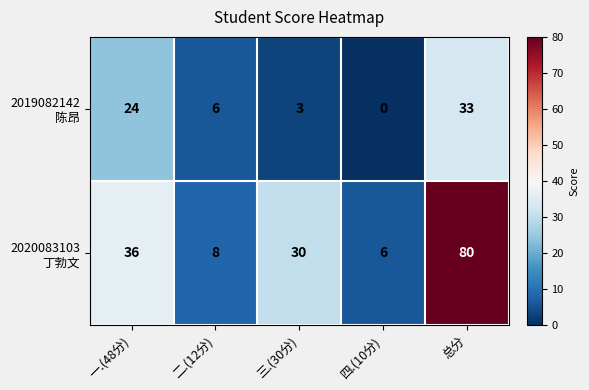

What is the difference between the highest and lowest values at 四.(10分)?

6